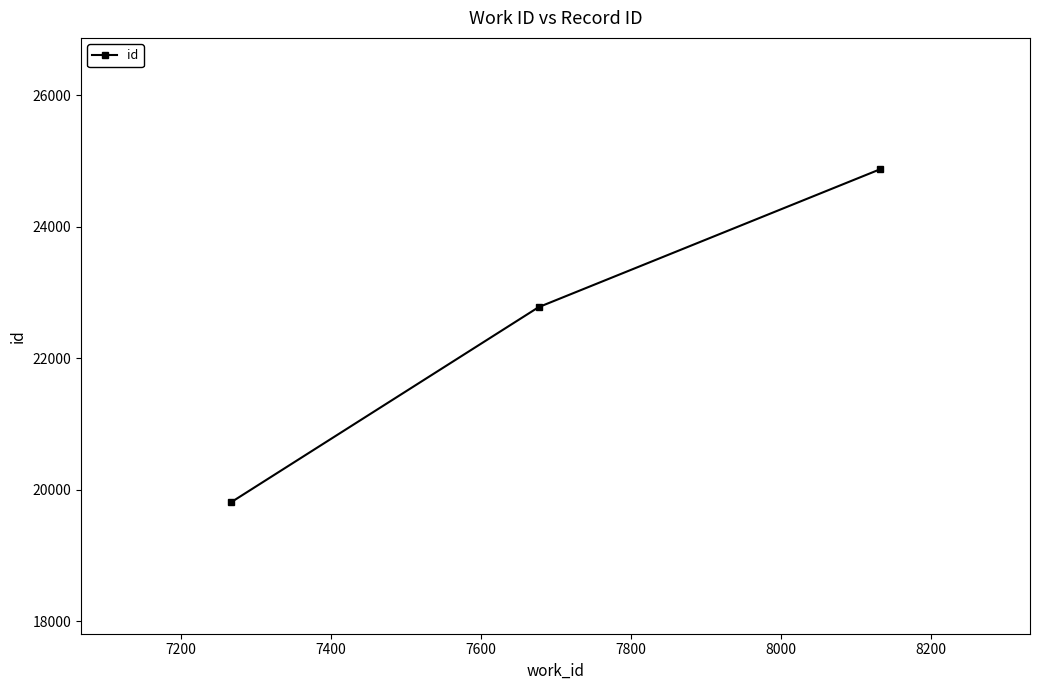

What is the value of the 2nd point from the left?

22777